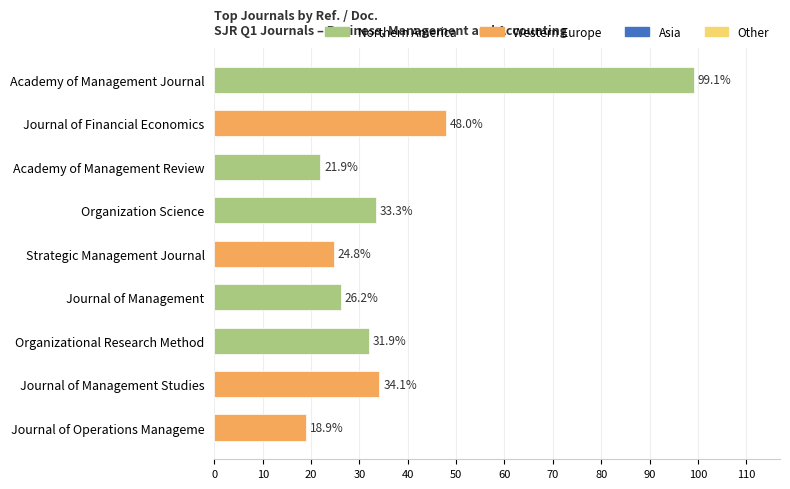

What is the smallest value displayed?

18.9